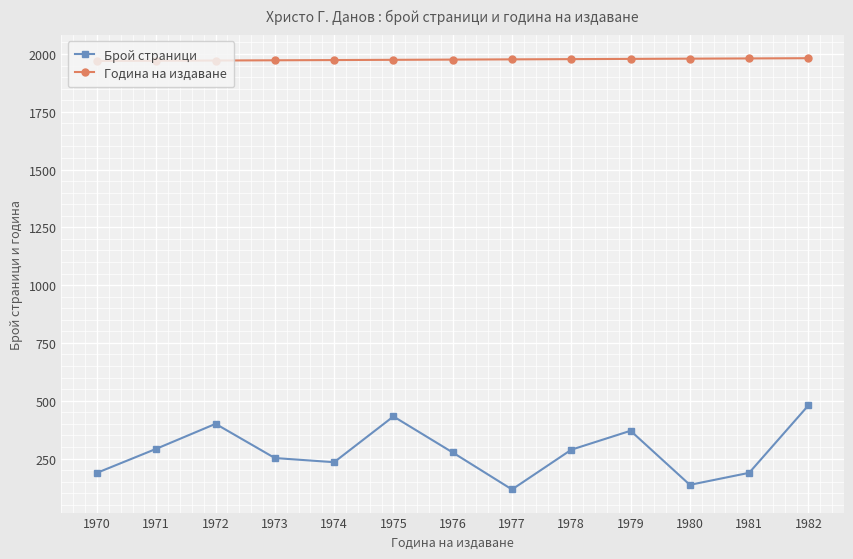

List the series in order of their overall mean, lowest first.

Брой страници, Година на издаване